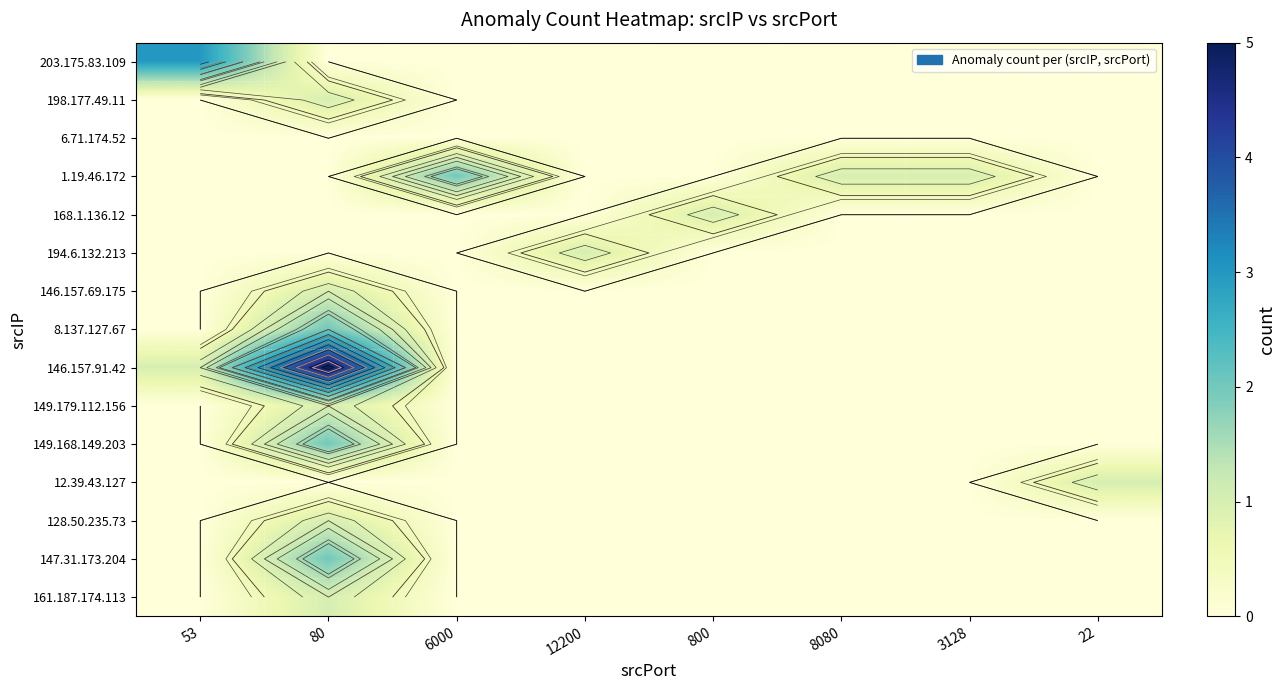

How many values in the 149.168.149.203 series exceed 0?

1